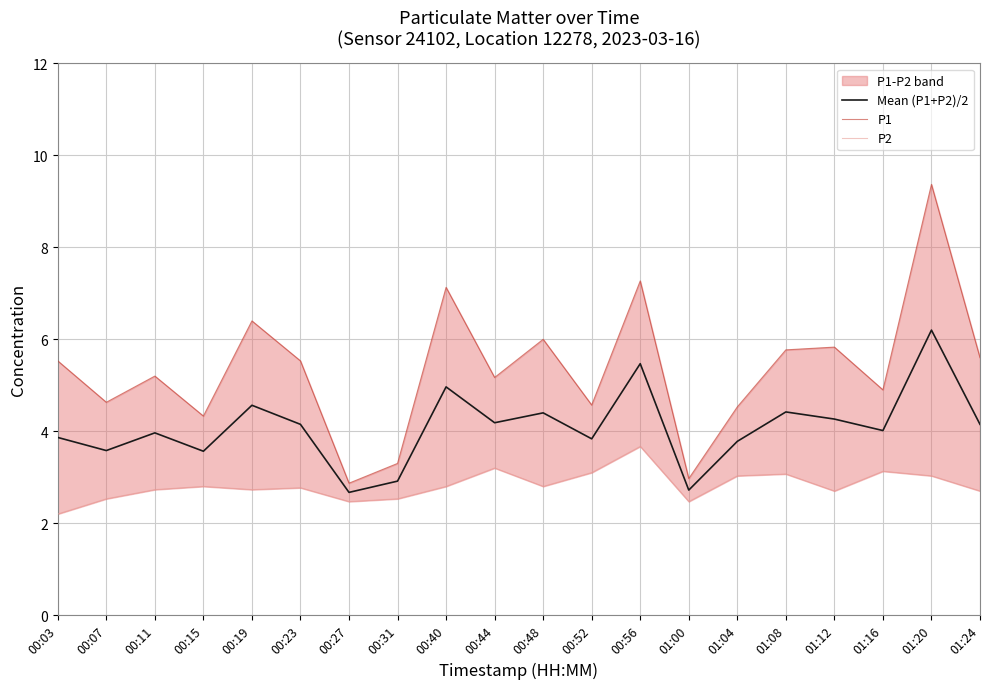

Which series changed the most between 00:31 and 01:24?

P1